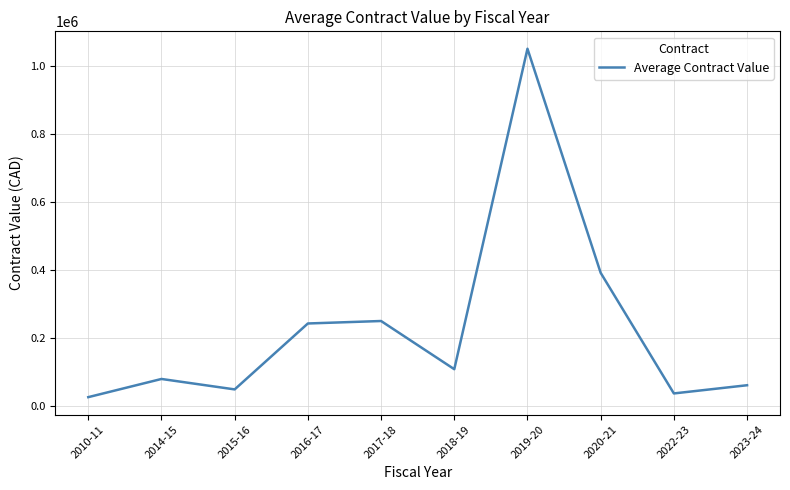

What is the maximum value shown in the chart?

1049831.3